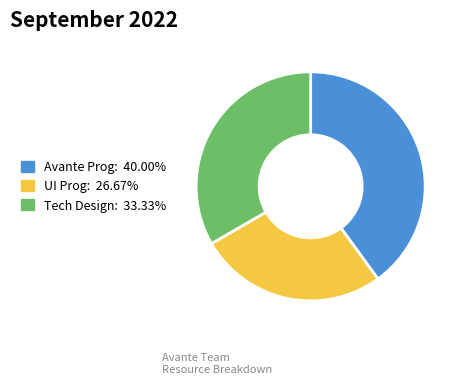

Does any single category account for the majority?

No